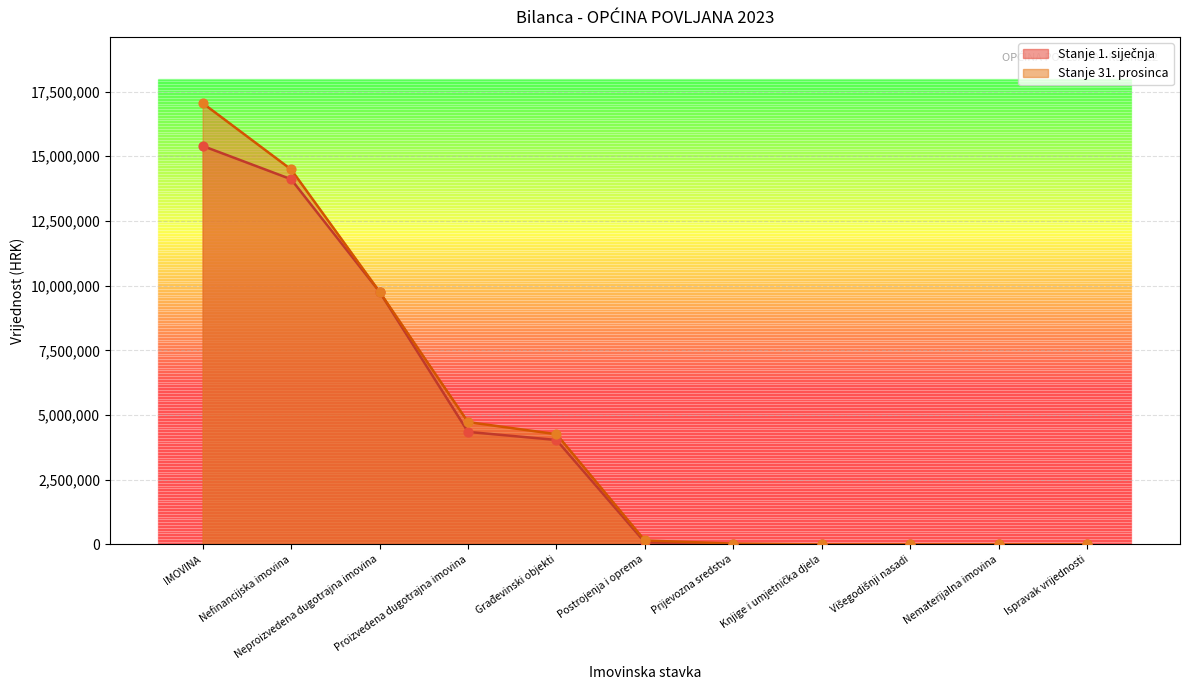

Which series reaches the maximum Y coordinate?

Stanje 31. prosinca